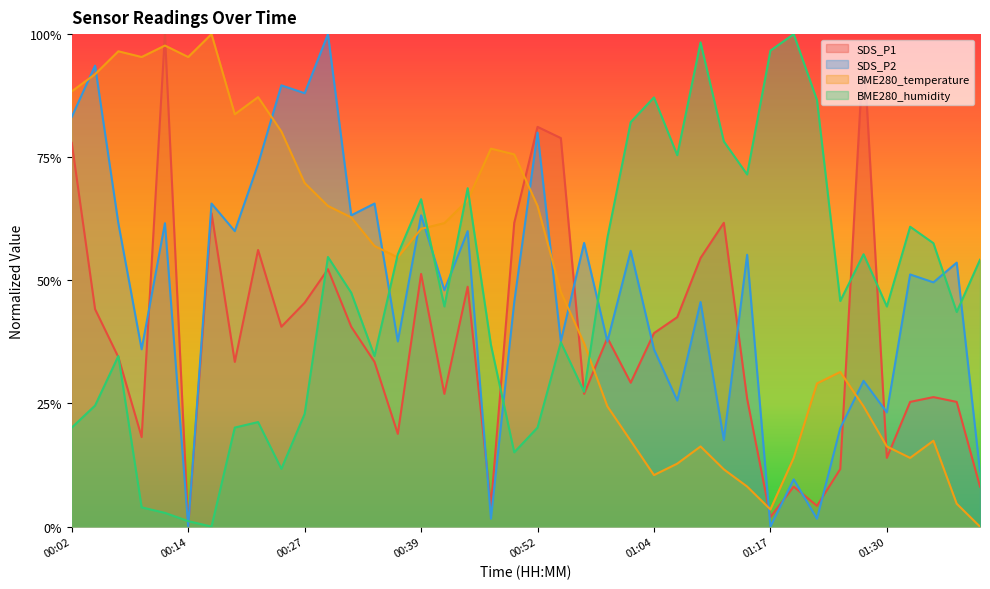

True or false: BME280_temperature and BME280_humidity intersect in this chart.

True